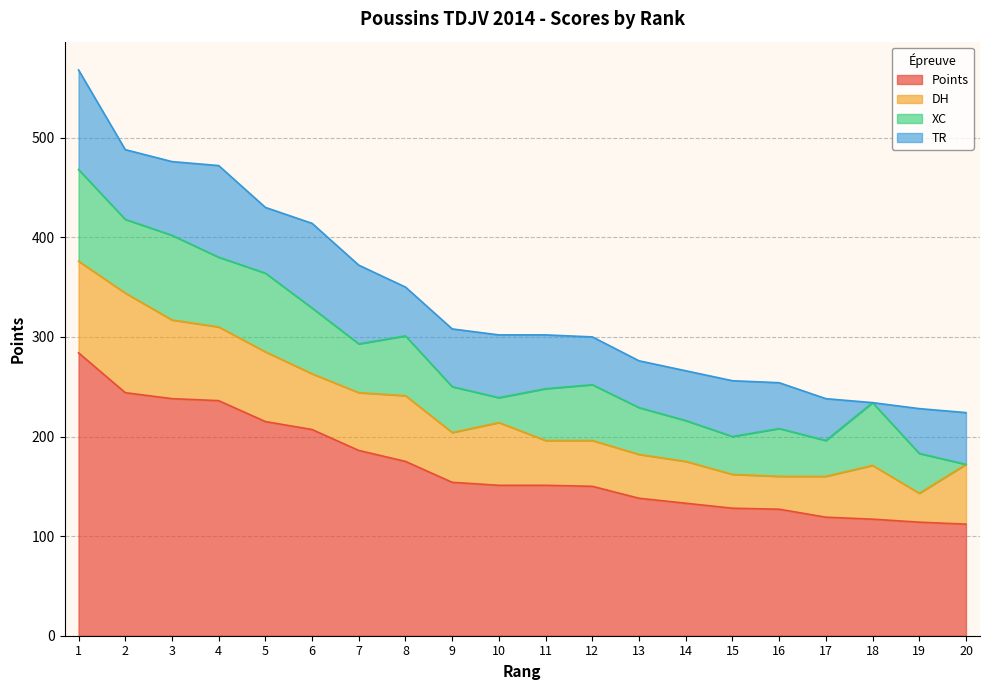

Is the value of TR at 7 greater than the value of XC at 14?

Yes